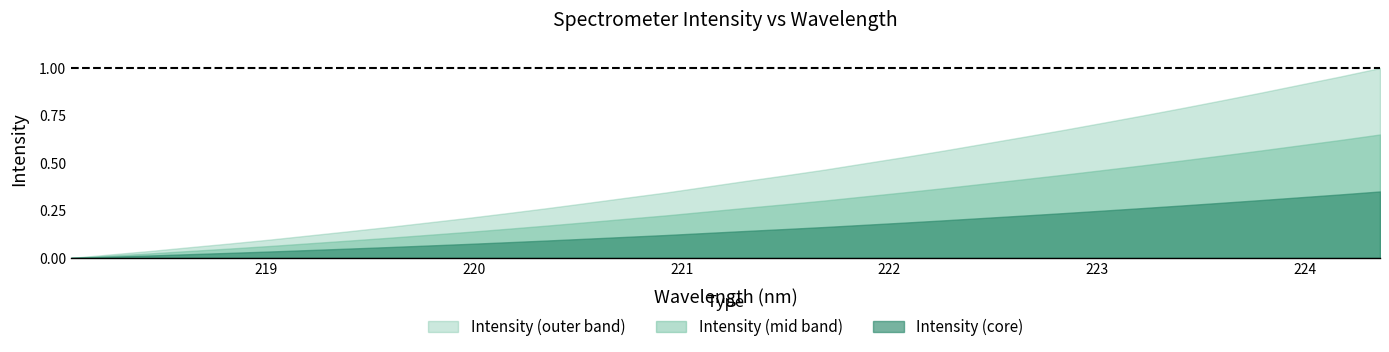

The value at 221.3083 is 6991.1. True or false?

False